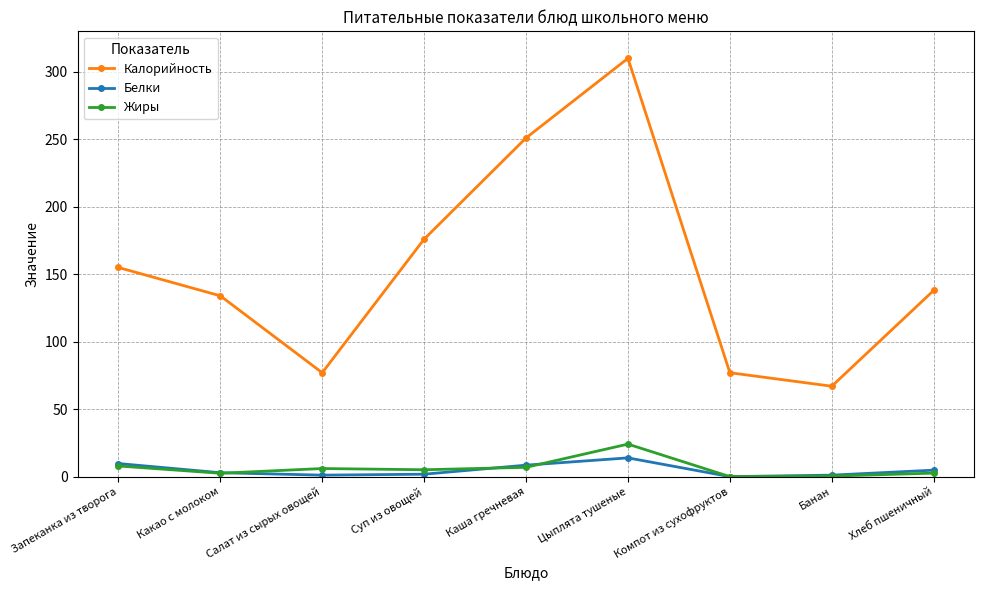

Is it true that Калорийность equals 126.0 at Салат из сырых овощей?

False